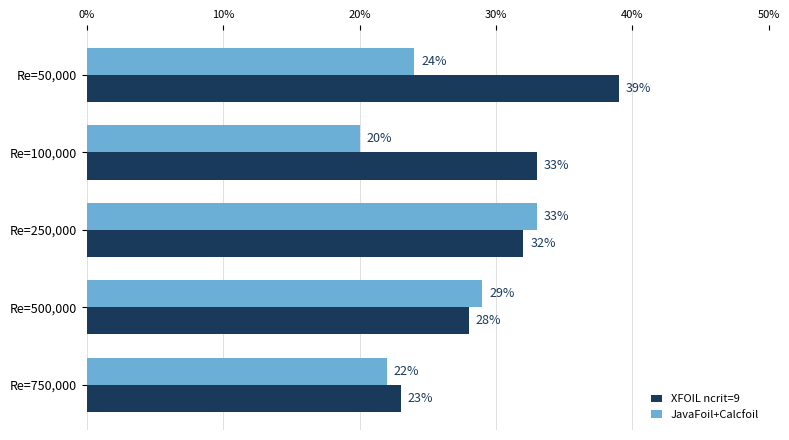

What is the sum of all JavaFoil+Calcfoil values?

128